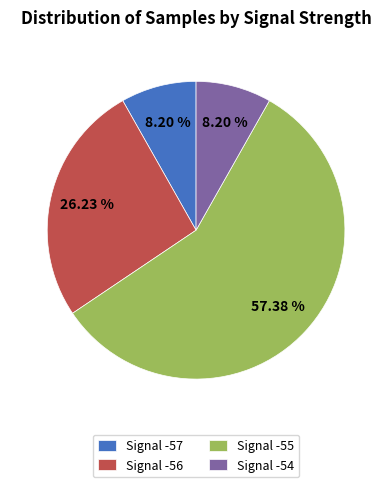

Does Signal -54 account for over 50% of the chart?

No